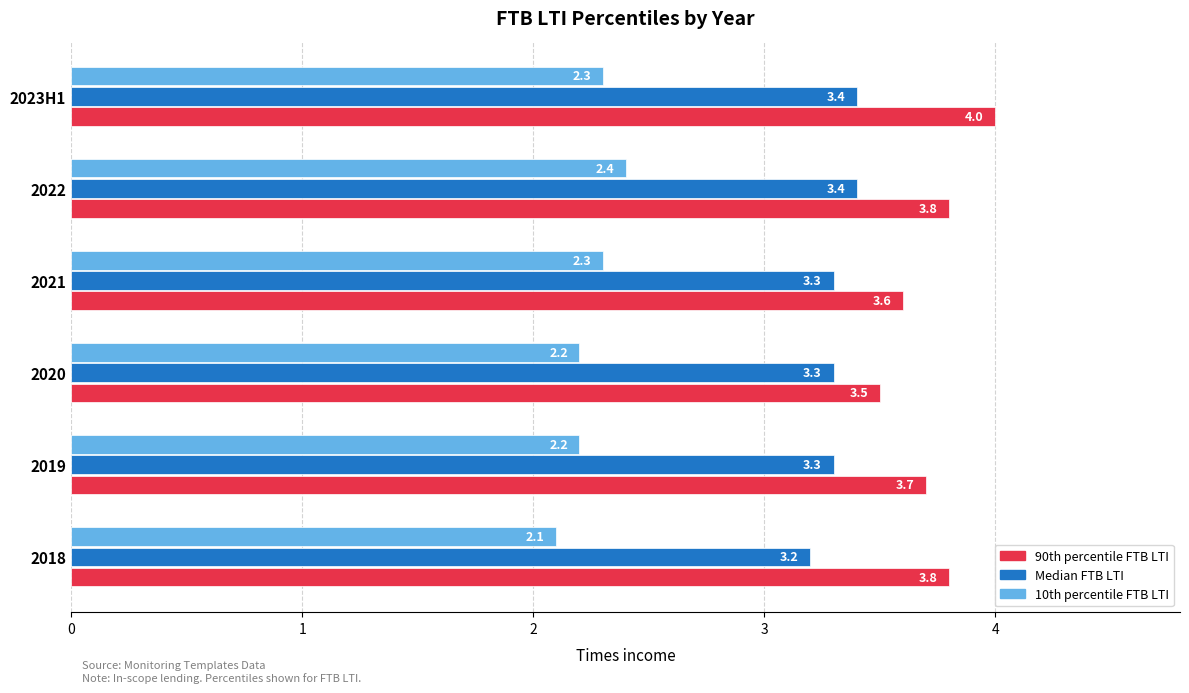

What is the average value of the Median FTB LTI series?

3.3